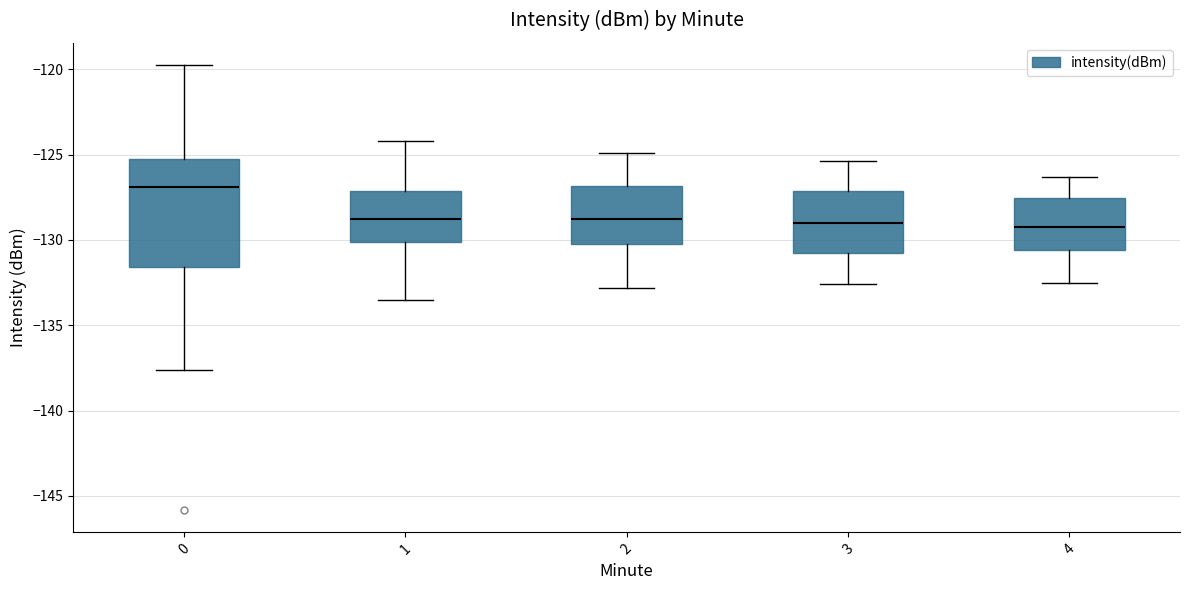

Which box is the tallest, from its lower edge to its upper edge?

0